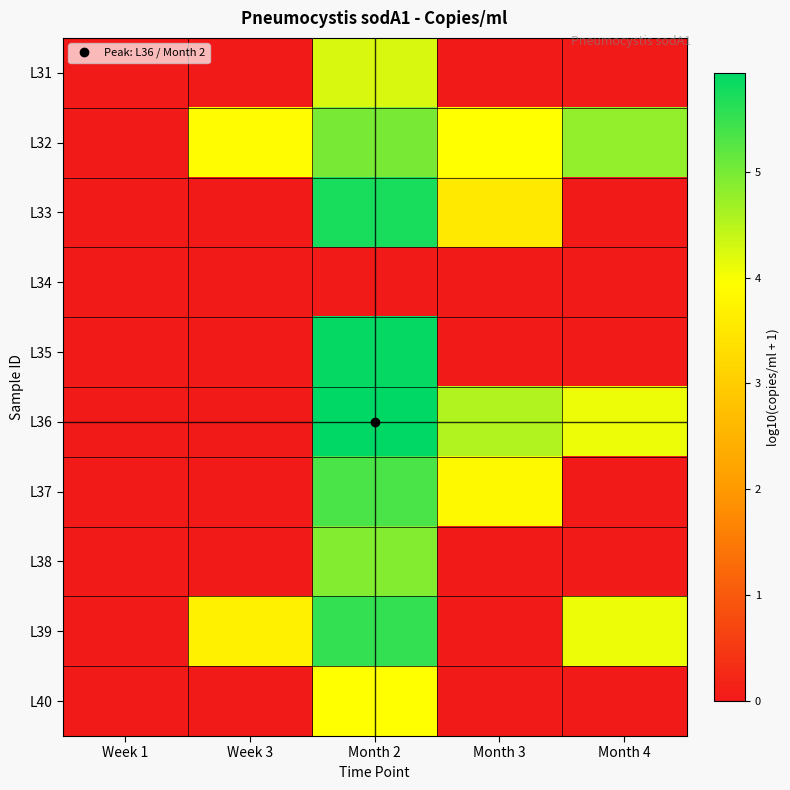

What is the total value across all series at Month 4?

13.0